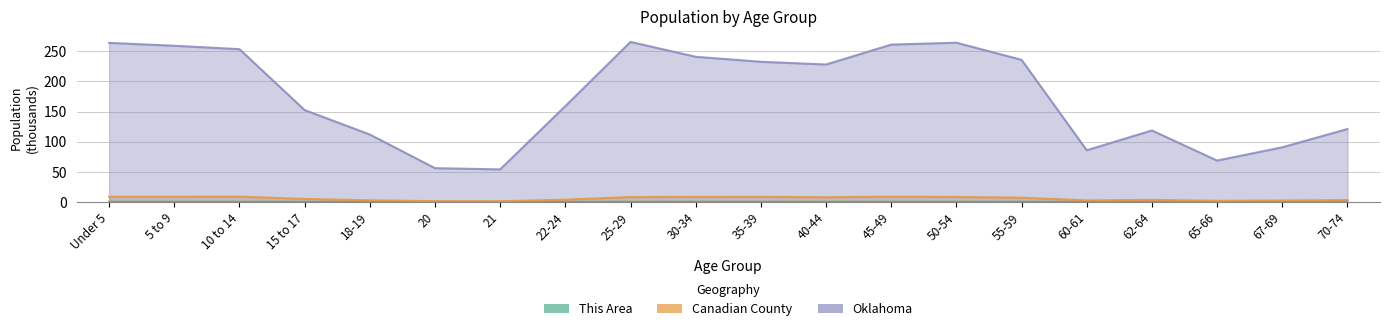

Reading left to right, list all the values displayed in this chart.

This Area: 0.3	0.3	0.2	0.2	0.1	0.0	0.0	0.1	0.2	0.3	0.2	0.3	0.3	0.3	0.2	0.1	0.1	0.1	0.1	0.1
Canadian County: 8.5	8.7	8.8	5.0	2.7	1.3	1.2	3.8	8.1	8.4	8.4	7.8	8.7	8.3	7.1	2.6	3.5	1.9	2.4	3.1
Oklahoma: 264.1	259.3	253.7	152.5	111.9	56.1	54.0	159.1	265.7	241.0	232.7	228.2	261.2	264.4	236.0	85.8	118.7	68.7	90.7	121.1